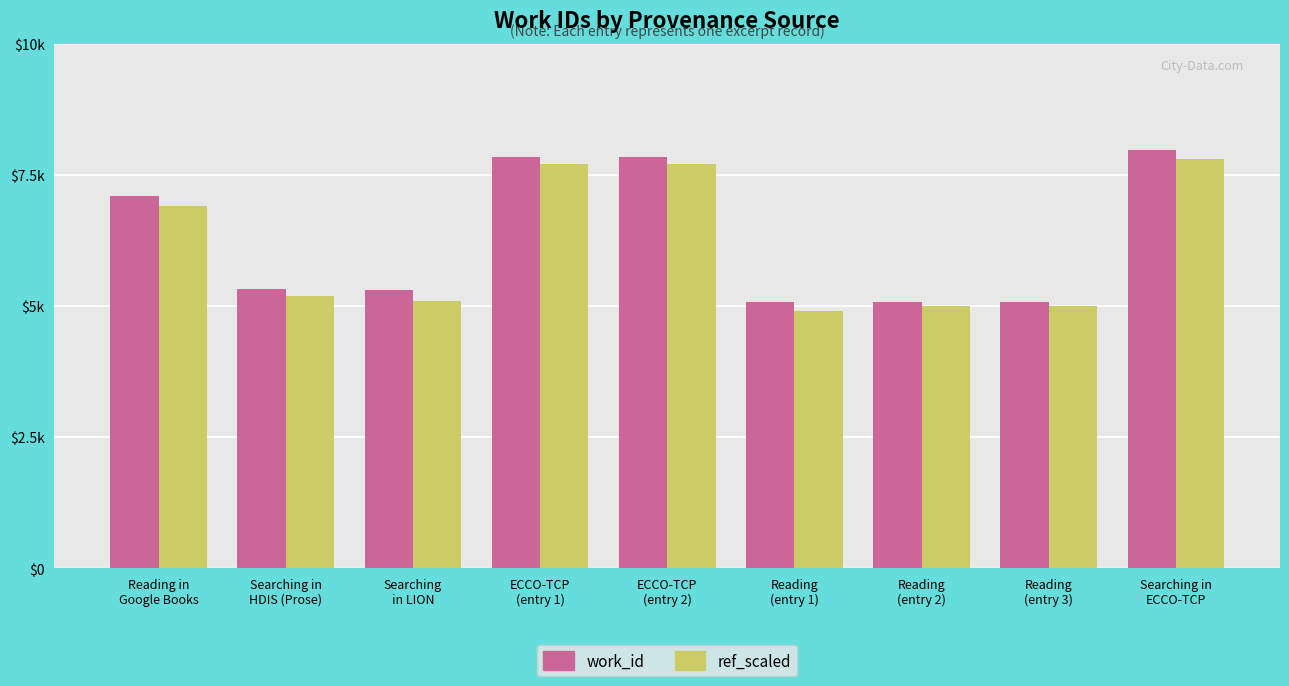

Reading right to left, extract all data points from this chart.

work_id: 7982	5073	5073	5073	7839	7839	5301	5319	7094
ref_scaled: 7800	5000	5000	4900	7700	7700	5100	5200	6900